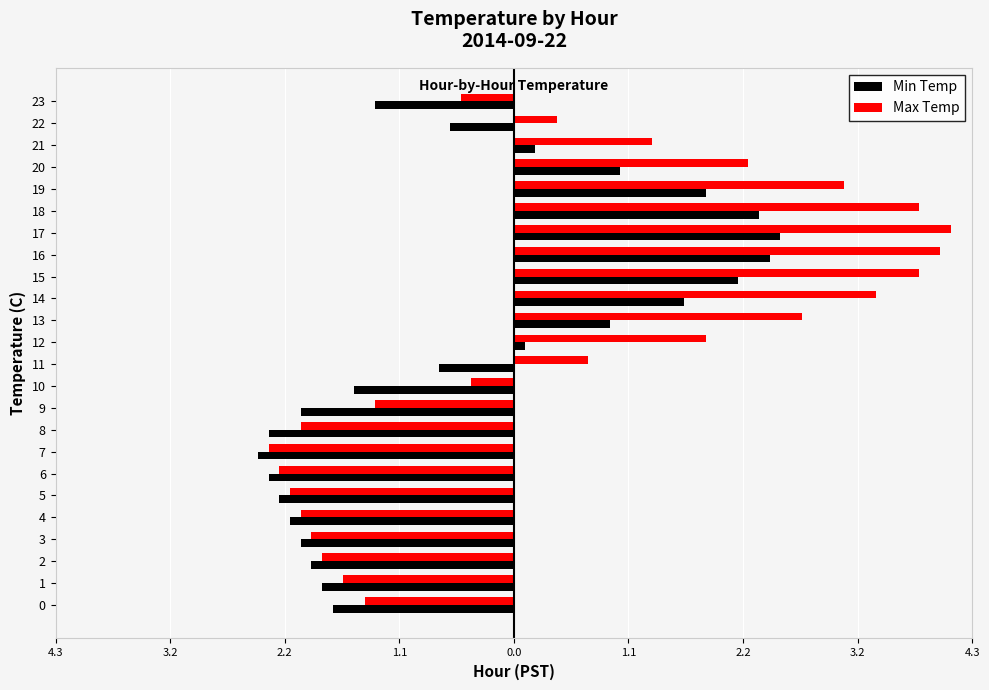

What is the label of the 14th bar from the right?

10